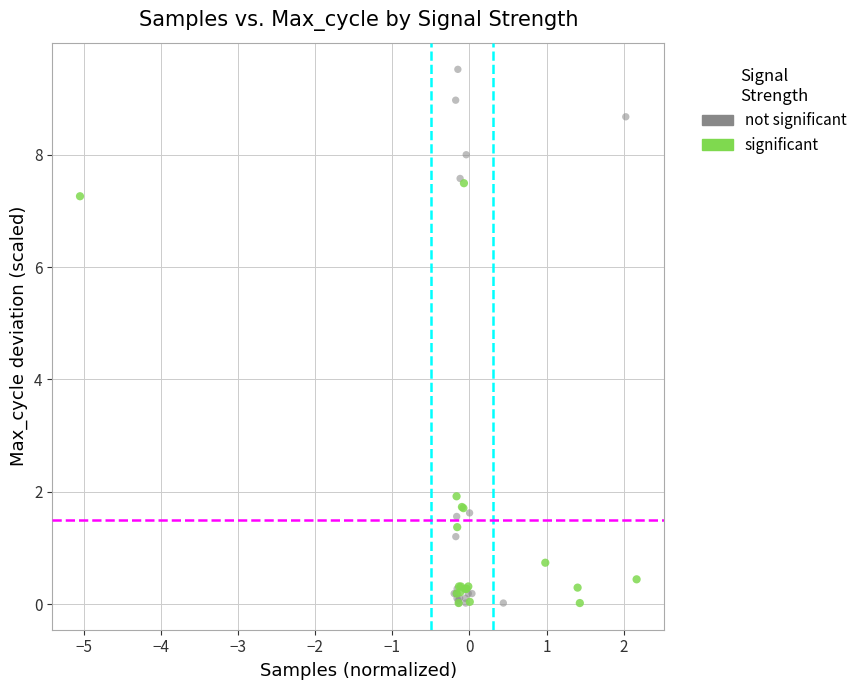

Which series has the widest spread of Y values?

not significant